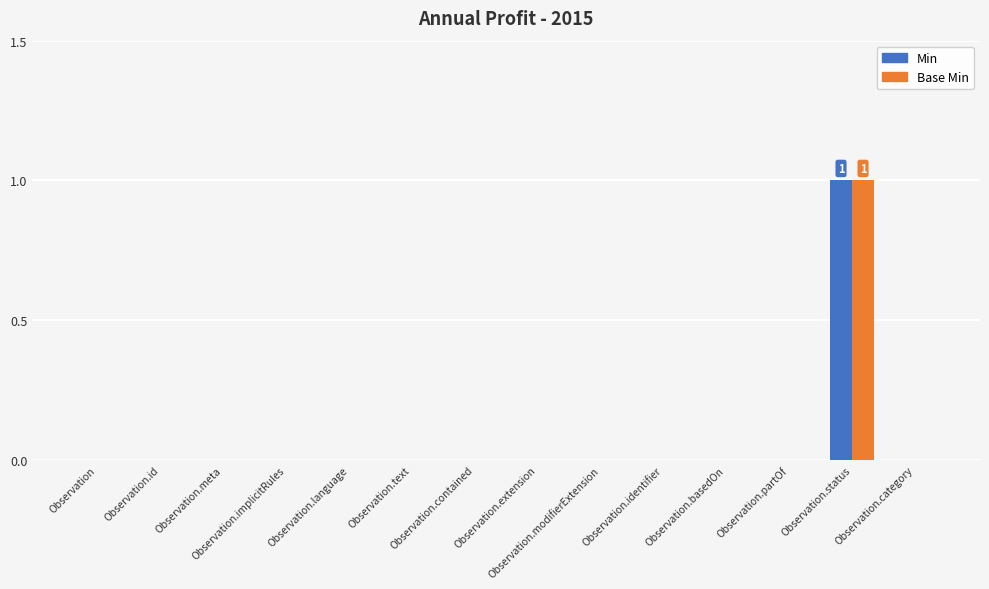

How many distinct data groups are displayed?

2